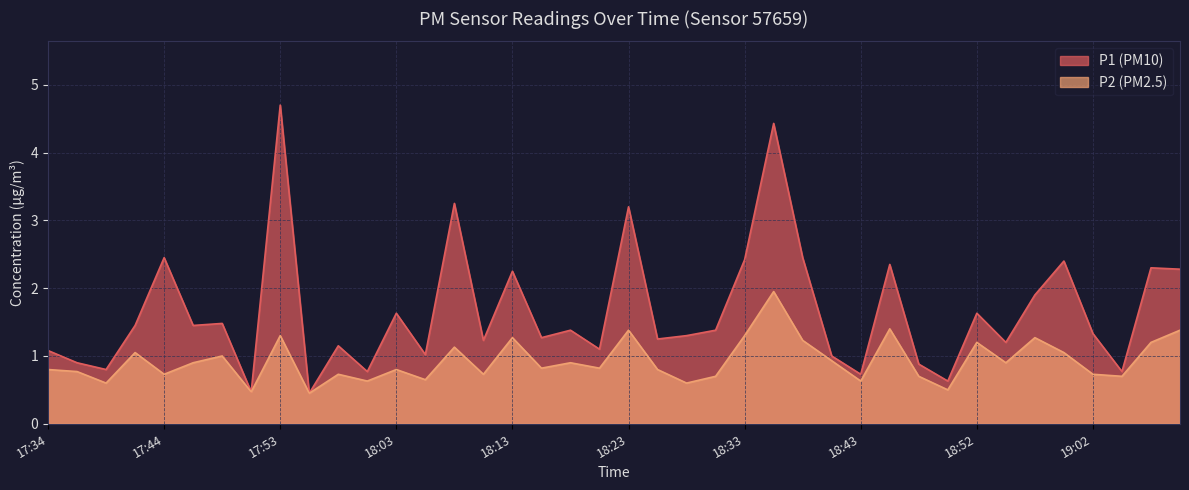

What position from the left is 18:57?

35